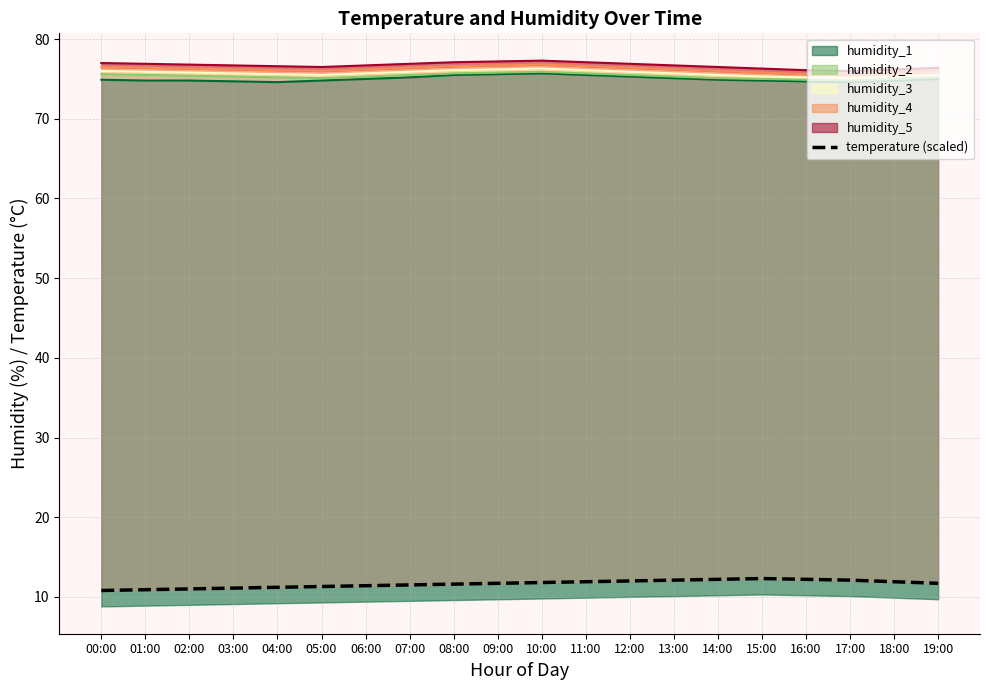

List the labels in order of value, largest first.

15:00, 14:00, 16:00, 13:00, 17:00, 12:00, 11:00, 18:00, 10:00, 09:00, 19:00, 08:00, 07:00, 06:00, 05:00, 04:00, 03:00, 02:00, 01:00, 00:00